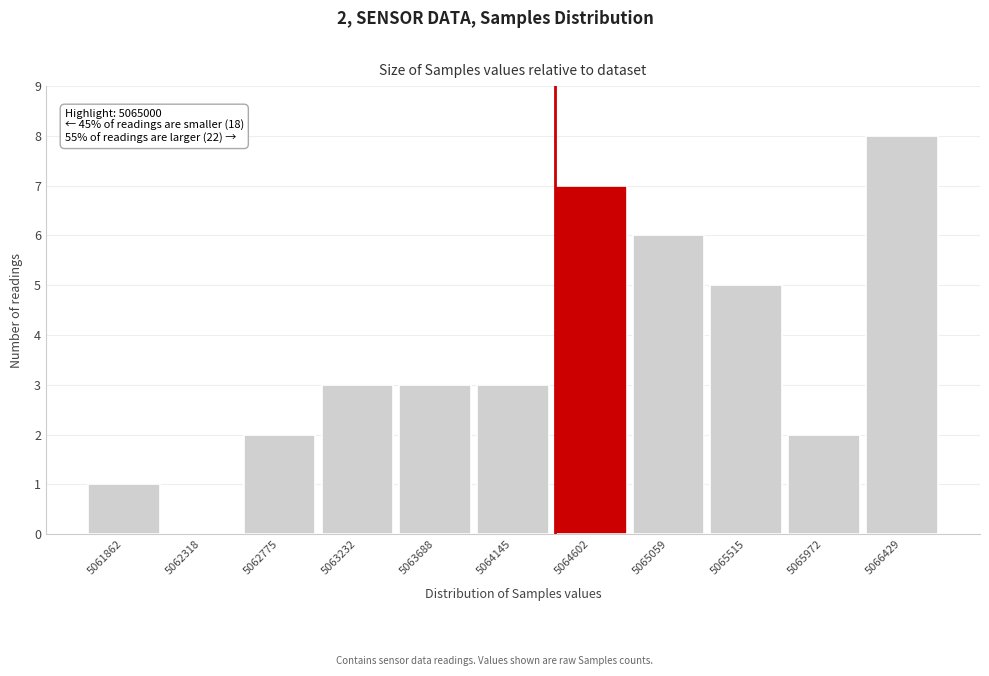

Reading left to right, what are all the values shown in this chart?

5061862=1	5062318=0	5062775=2	5063232=3	5063688=3	5064145=3	5064602=7	5065059=6	5065515=5	5065972=2	5066429=8